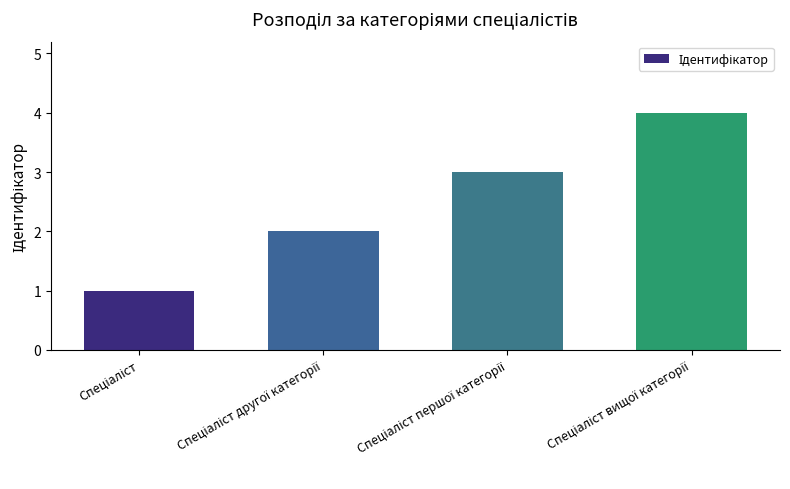

How many bars are there in total?

4